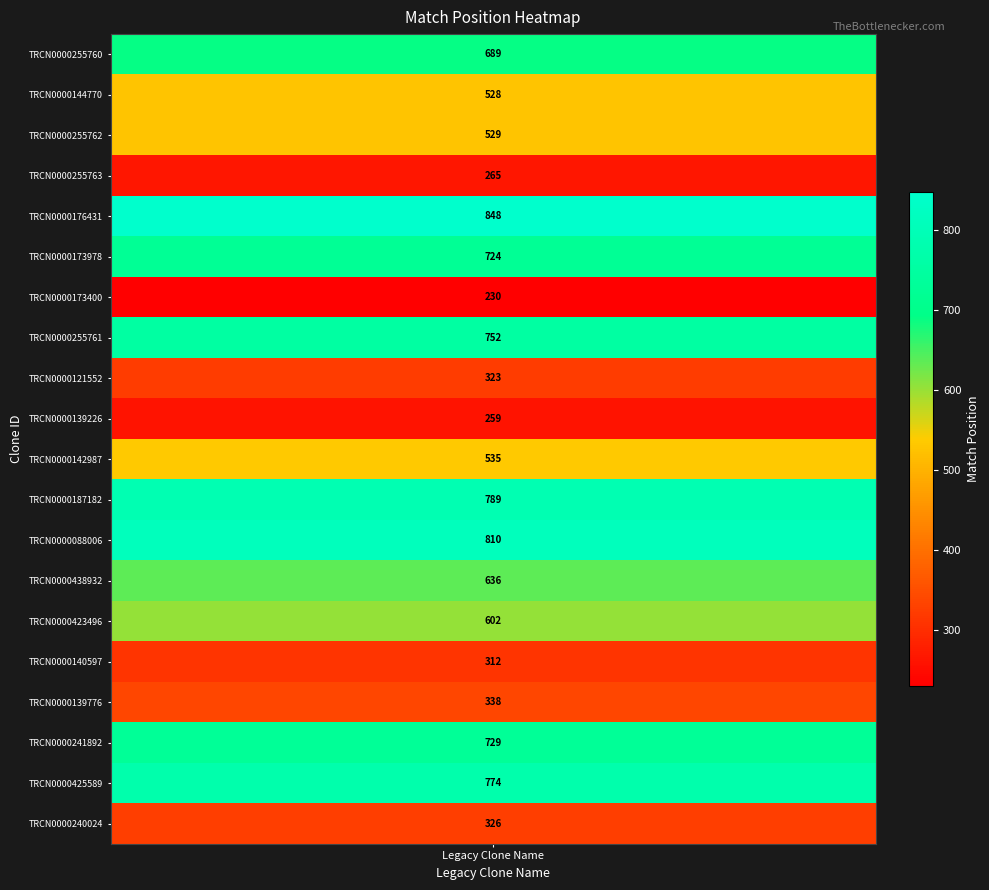

What is the difference between the values at TRCN0000173978 and TRCN0000255760?

35